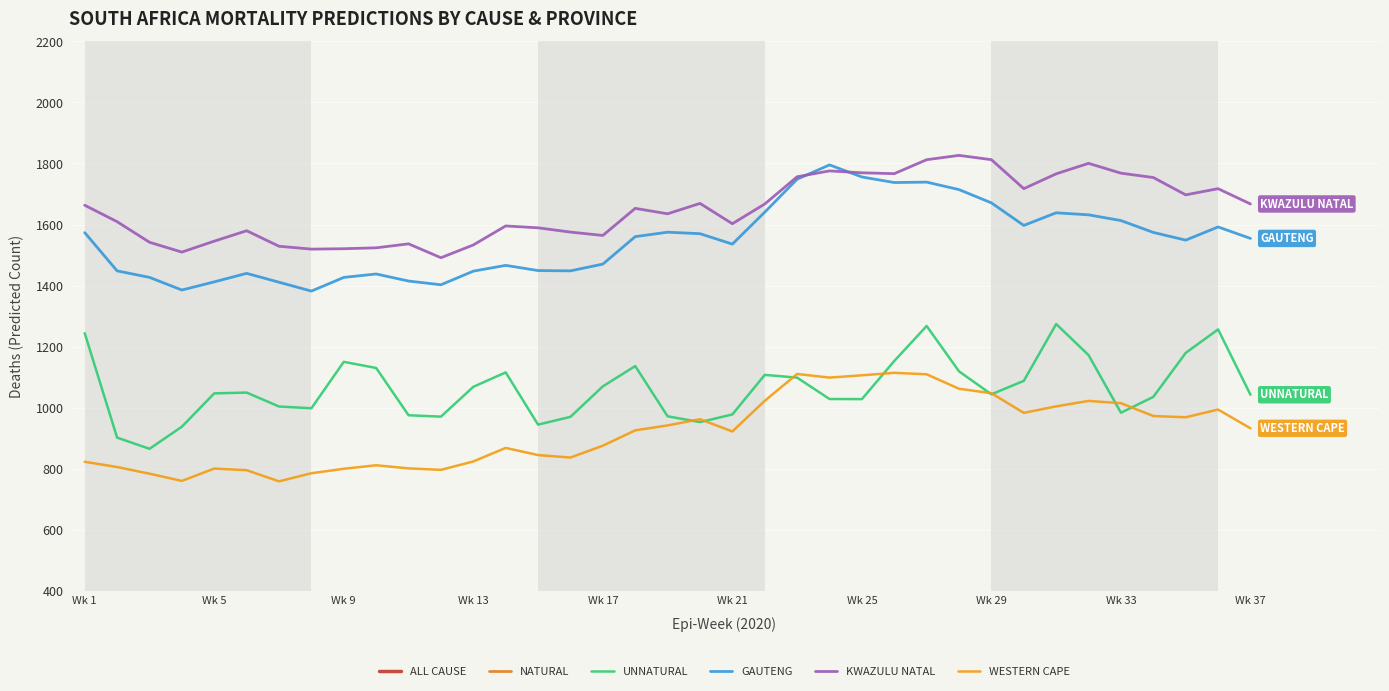

Which series has the largest range (max minus min)?

ALL CAUSE